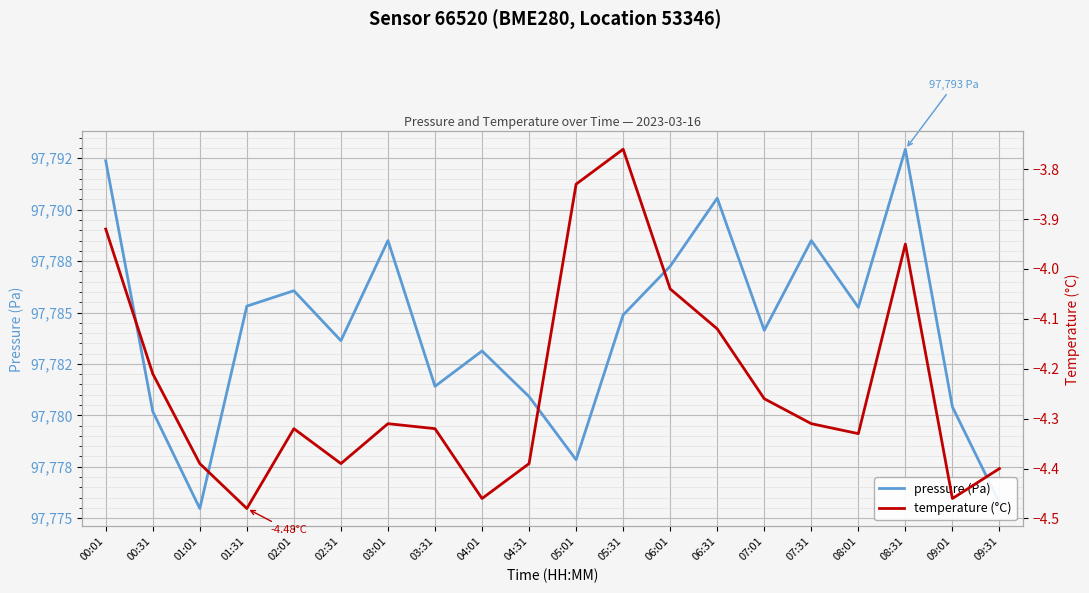

What value does the temperature (°C) series have at 06:01?

-4.0